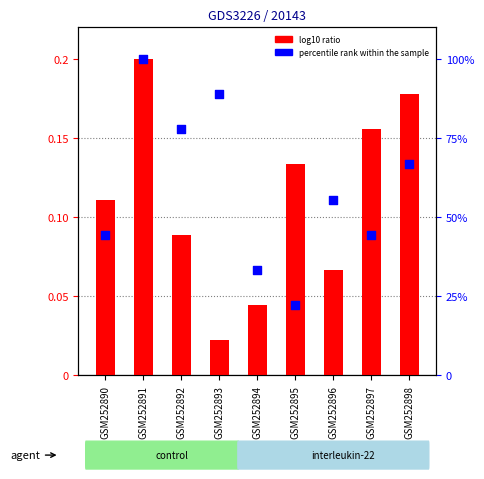

Is the value of log10 ratio at GSM252896 greater than the value of percentile rank within the sample at GSM252896?

No